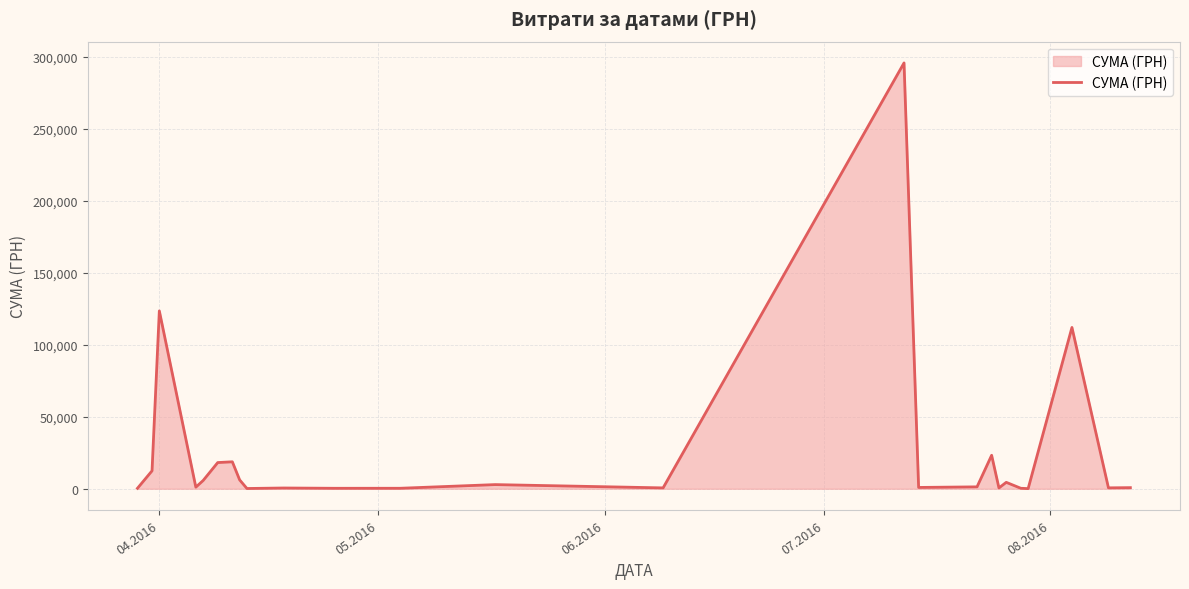

Does the chart display data point markers on the line(s)?

No